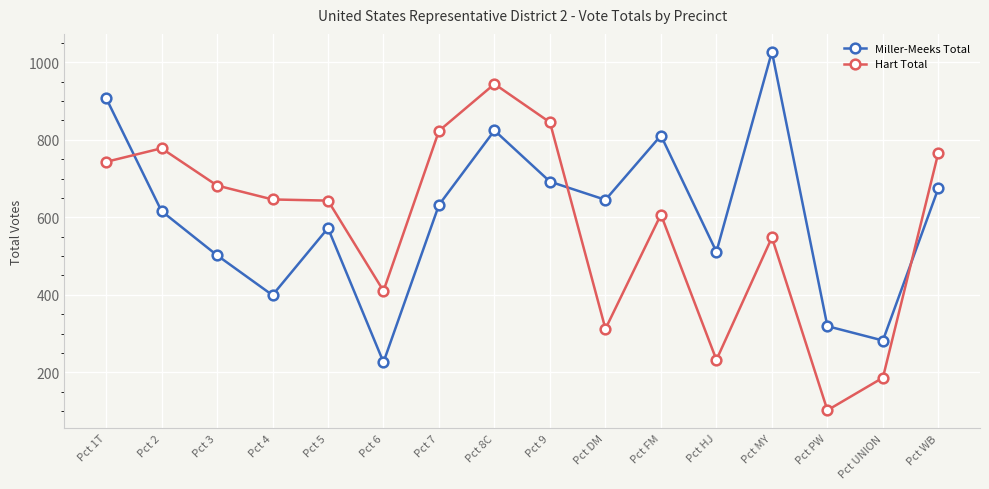

Between Pct 3 and Pct 5, which series saw the biggest shift?

Miller-Meeks Total